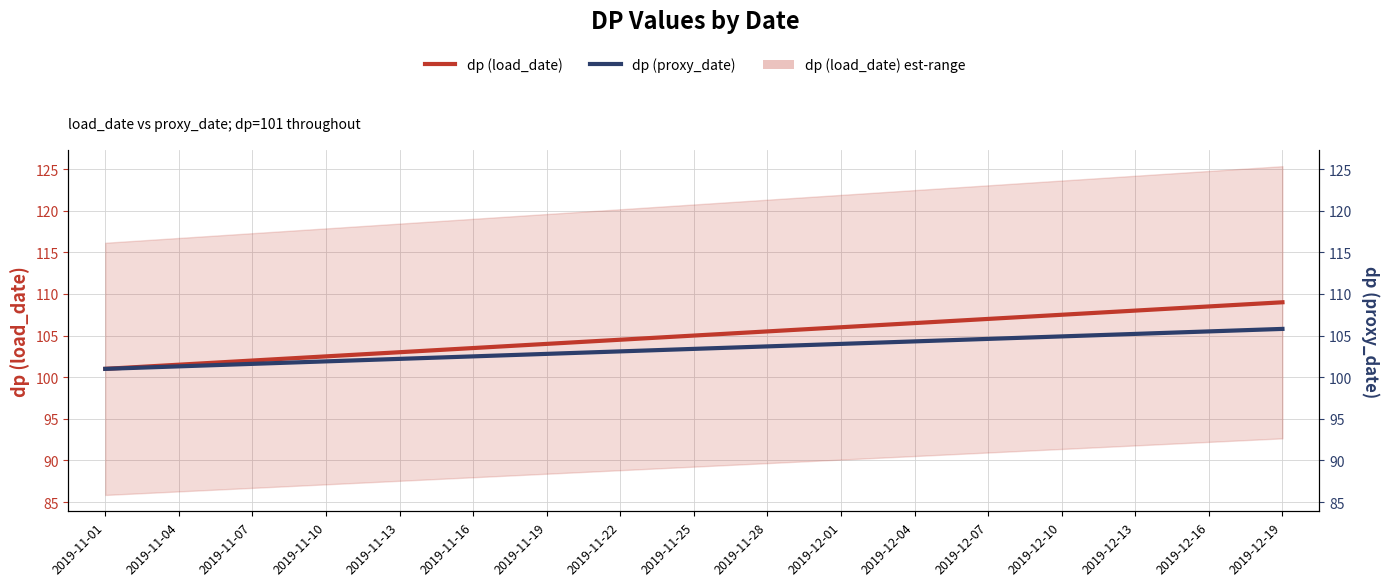

At which category is the sum across all series the highest?

2019-12-19